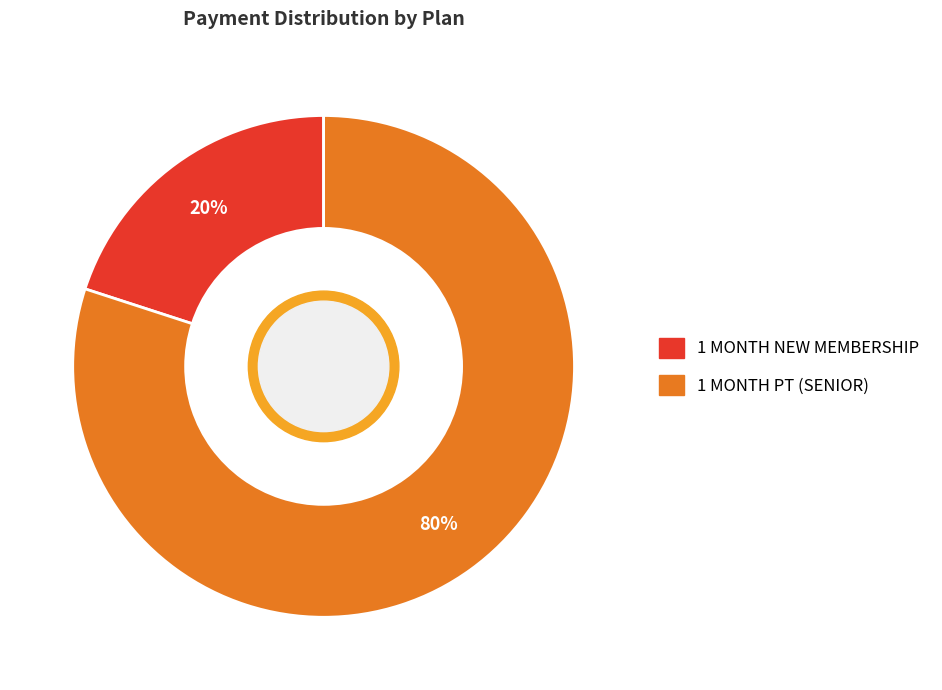

Between 1 MONTH PT (SENIOR) and 1 MONTH NEW MEMBERSHIP, which is larger?

1 MONTH PT (SENIOR)